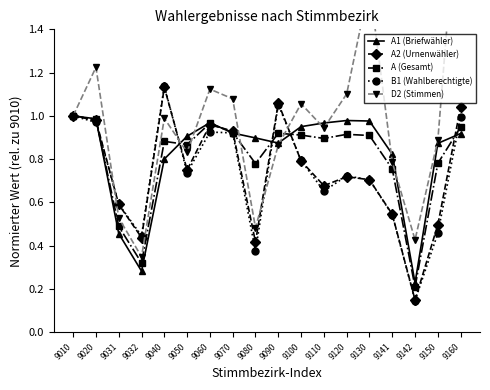

In D2 (Stimmen), how many points are higher than both neighbors (excluding endpoints)?

5